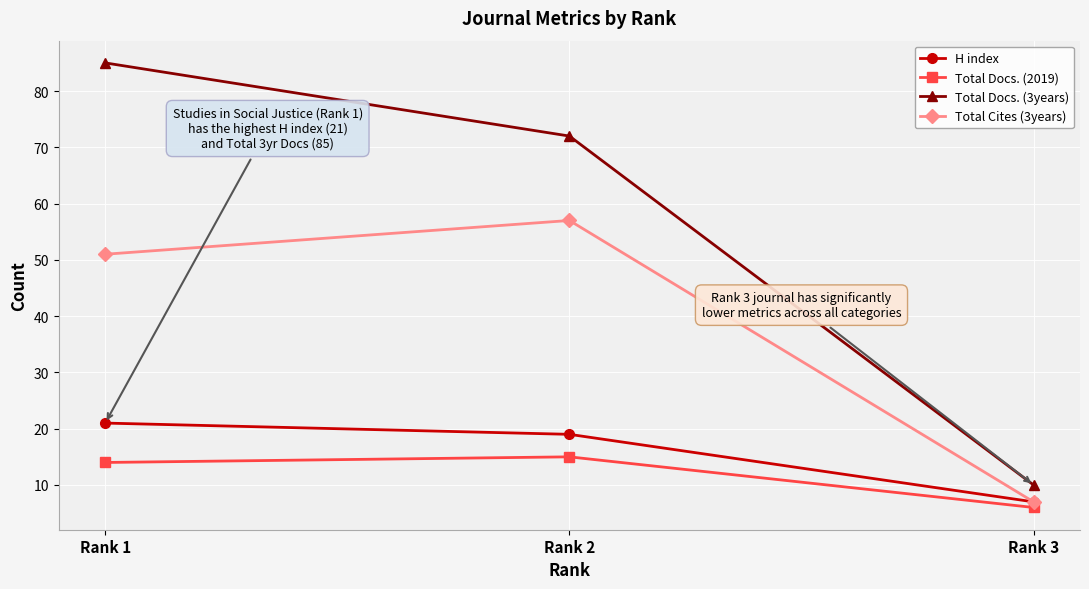

Read the H index value at Rank 2.

19